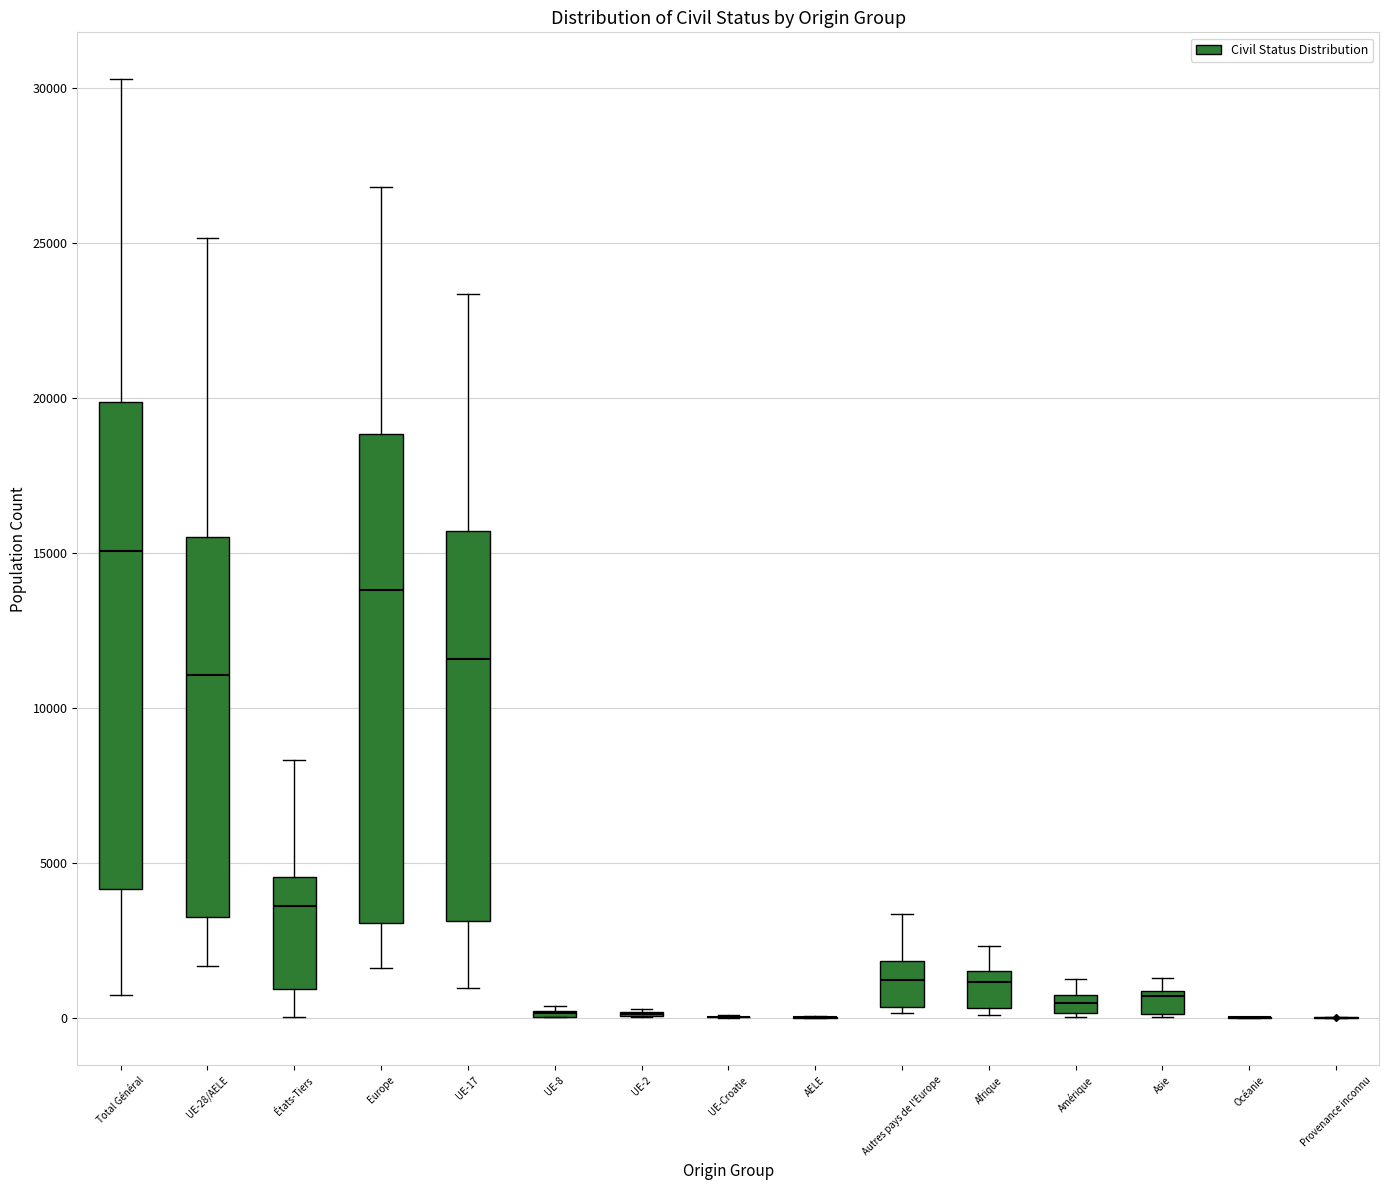

Where is the lower edge of the box for Autres pays de l'Europe on the y-axis? The values are not printed on the chart, so give them approximately, as read against the axis.

500